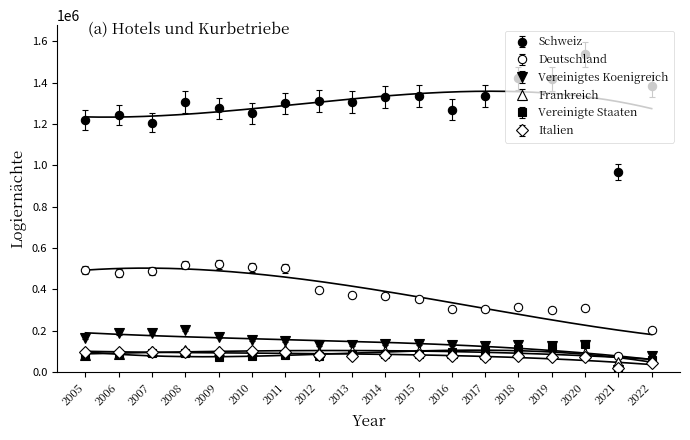

What is the sum of all Vereinigte Staaten values?

1569015